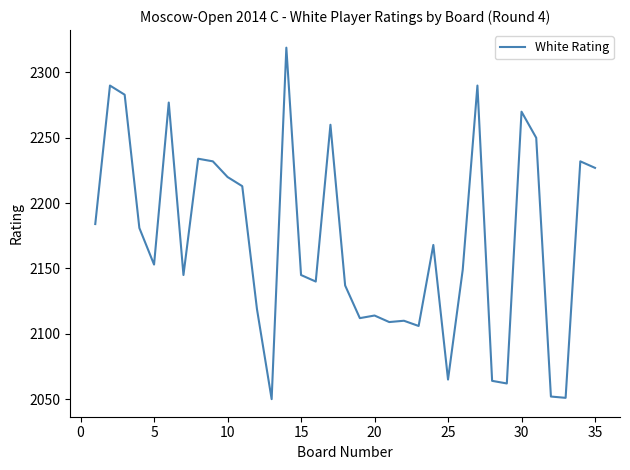

How many categories are shown in the chart?

35